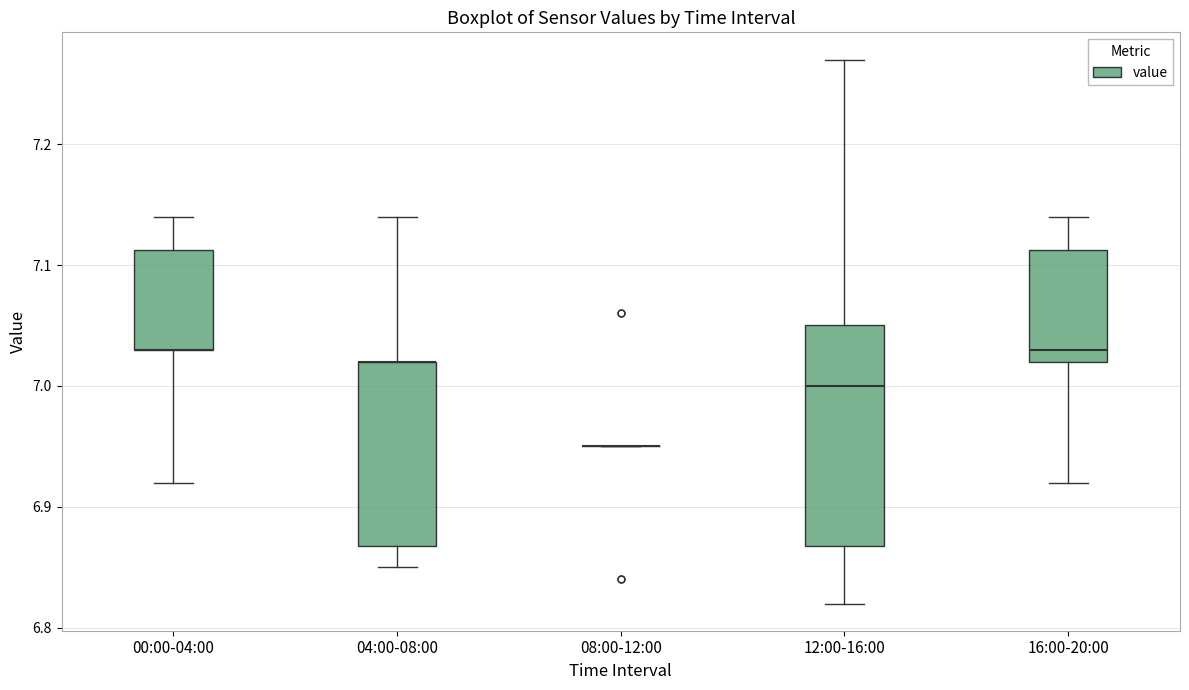

Which box is the tallest, from its lower edge to its upper edge?

12:00-16:00